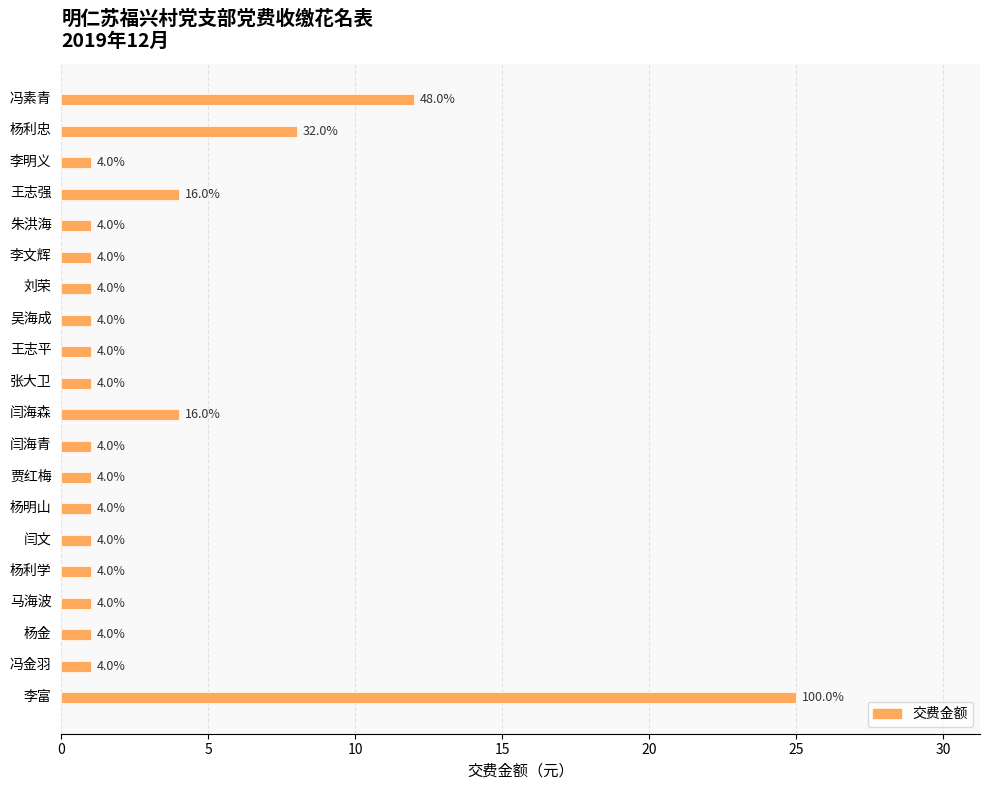

What is the label of the 6th bar from the top?

李文辉